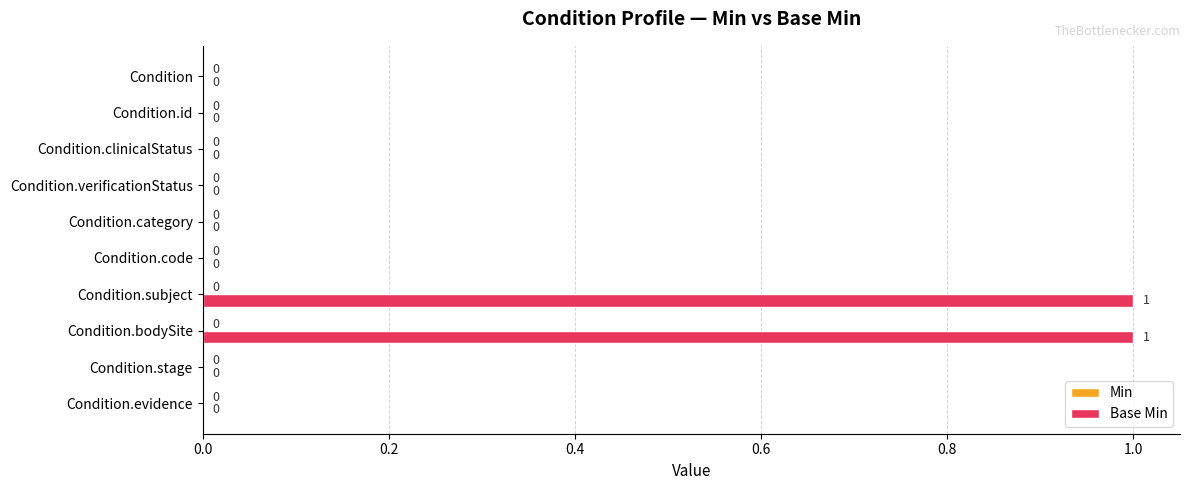

The value at Condition.subject is 0. True or false?

False